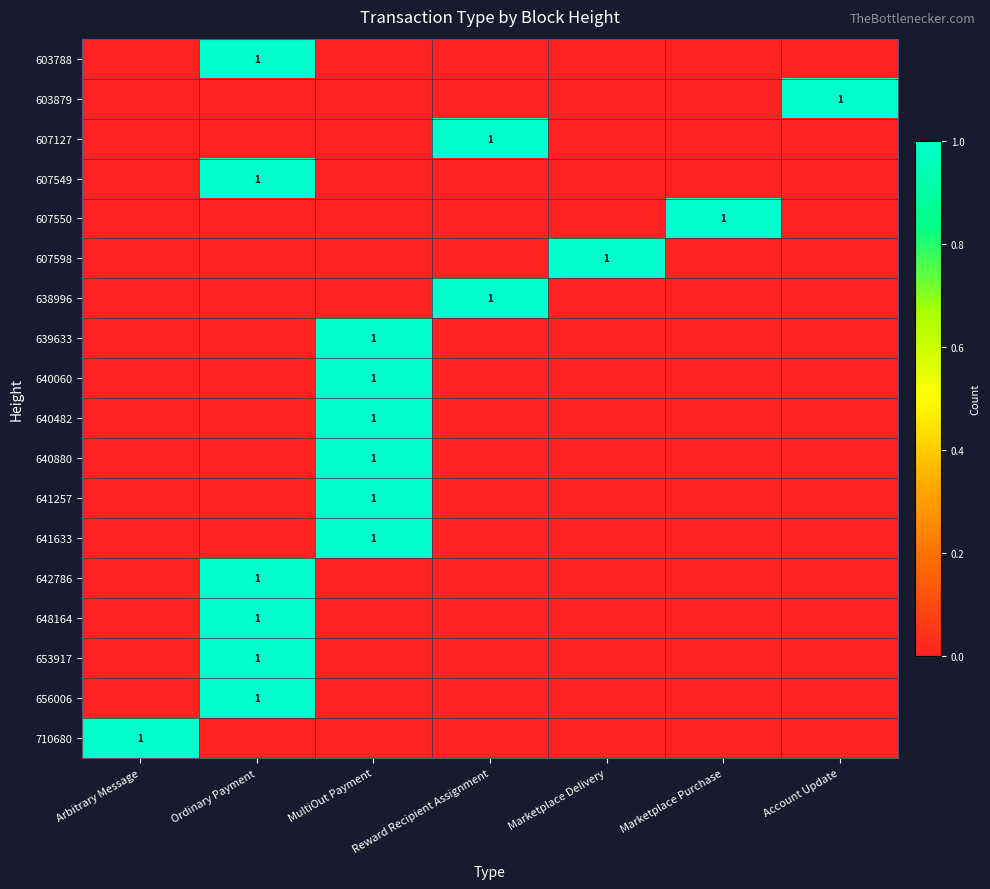

How many series are shown in this chart?

18